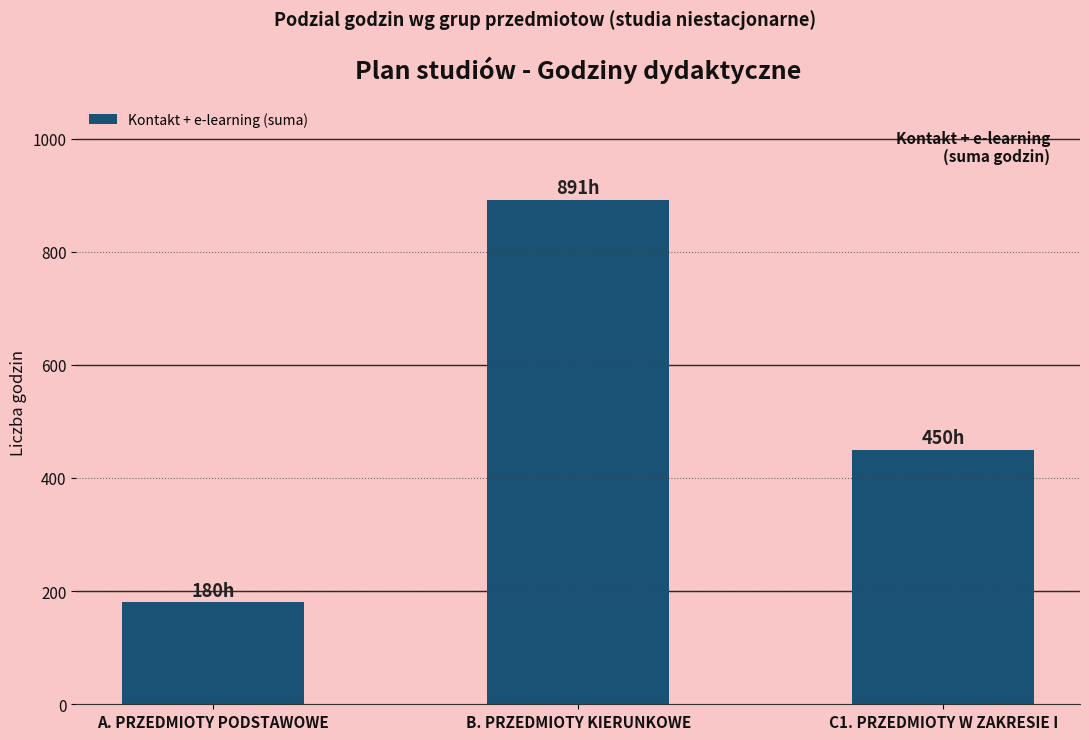

What is the sum of all values?

1521